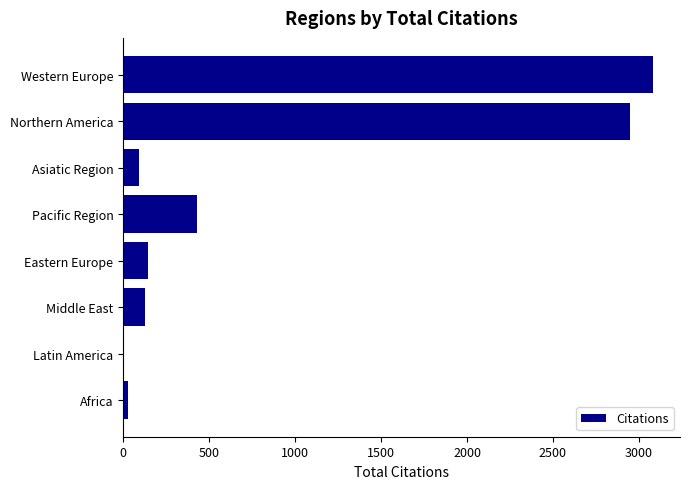

What is the maximum value shown in the chart?

3085